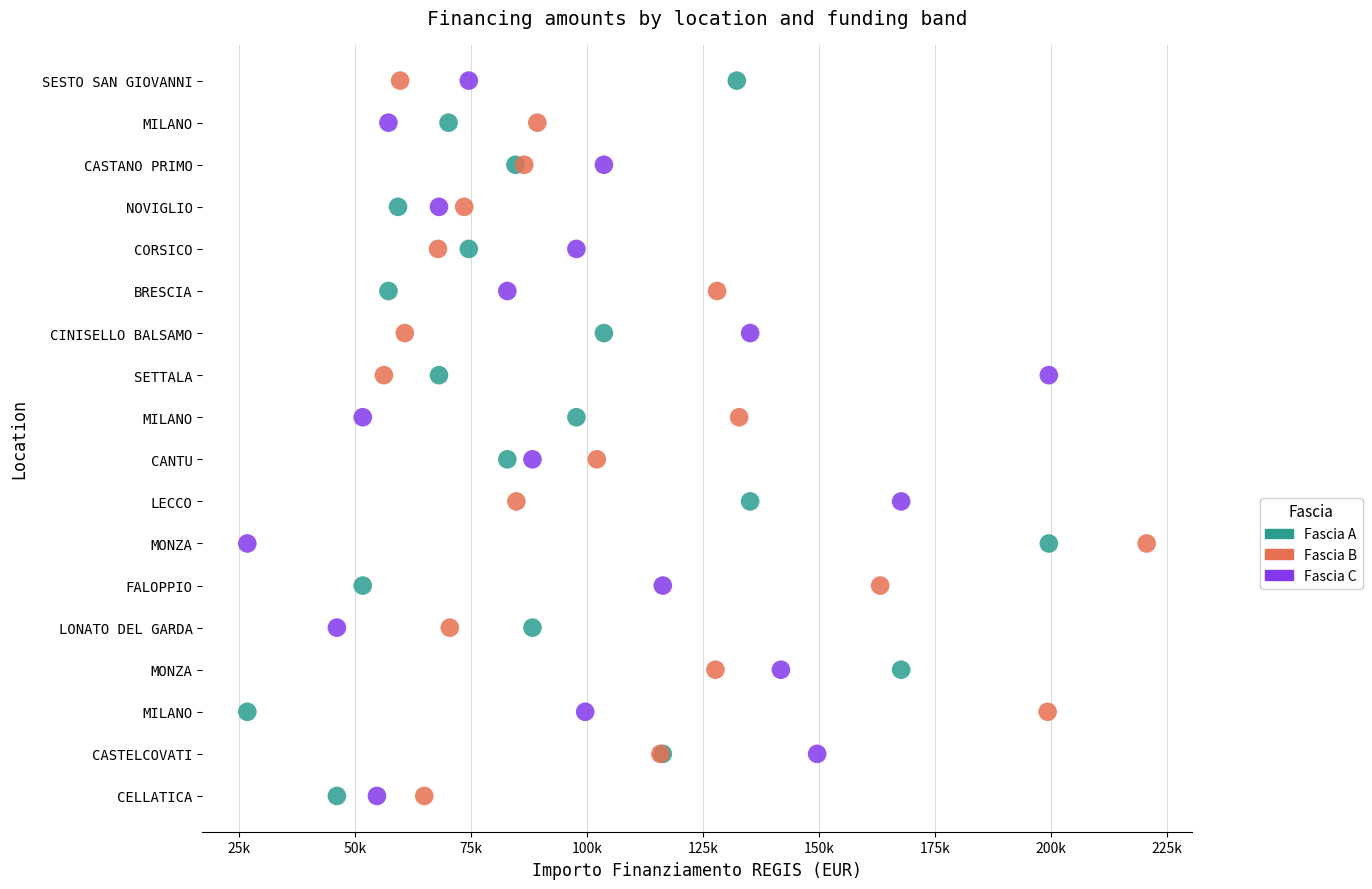

What are all the series names shown in the legend?

Fascia A, Fascia B, Fascia C